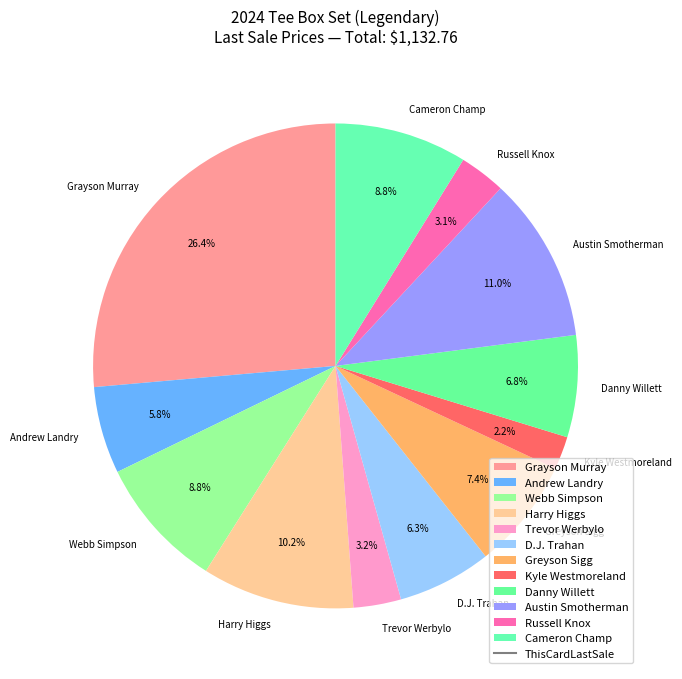

To the nearest percent, what portion does Kyle Westmoreland represent?

2%